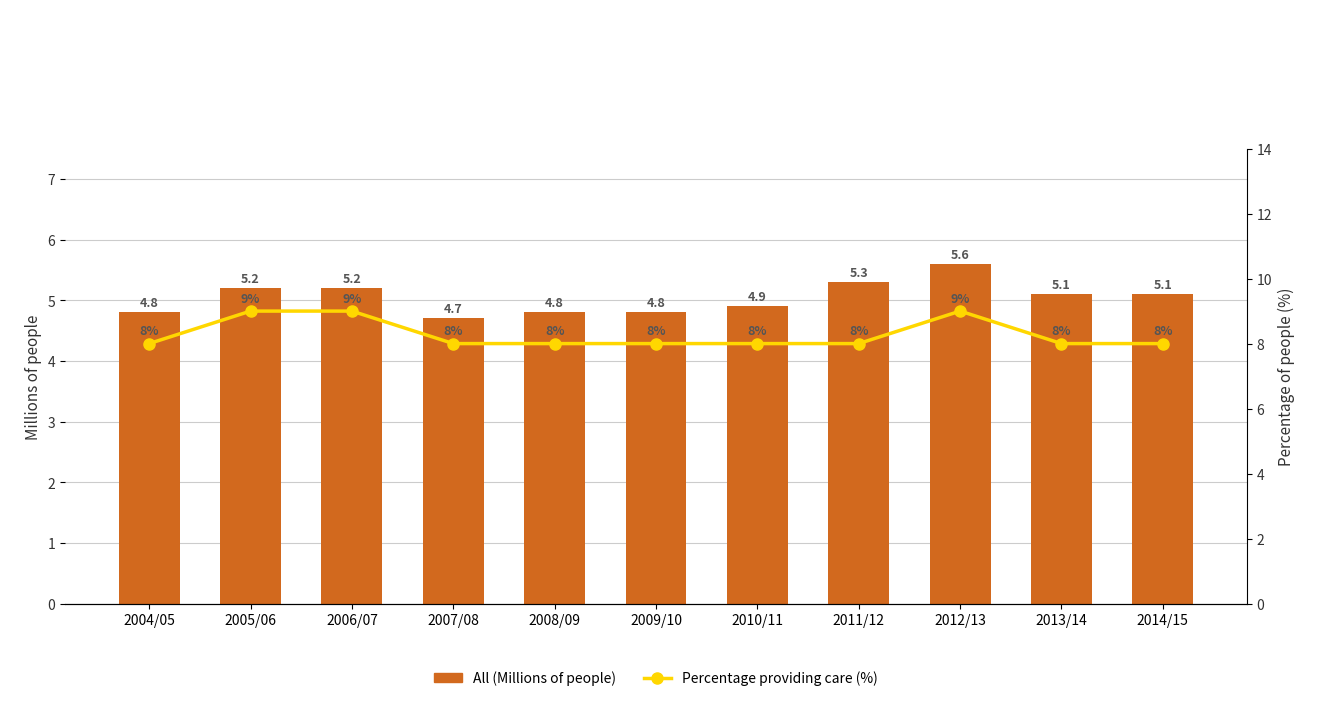

What is the average value of the All (Millions of people) series?

5.0